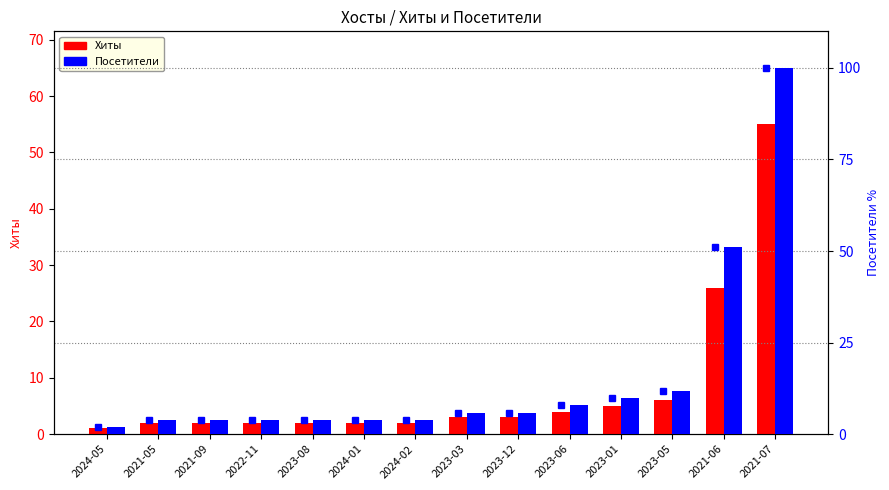

List the series in order of their peak value, highest first.

Посетители, Хиты